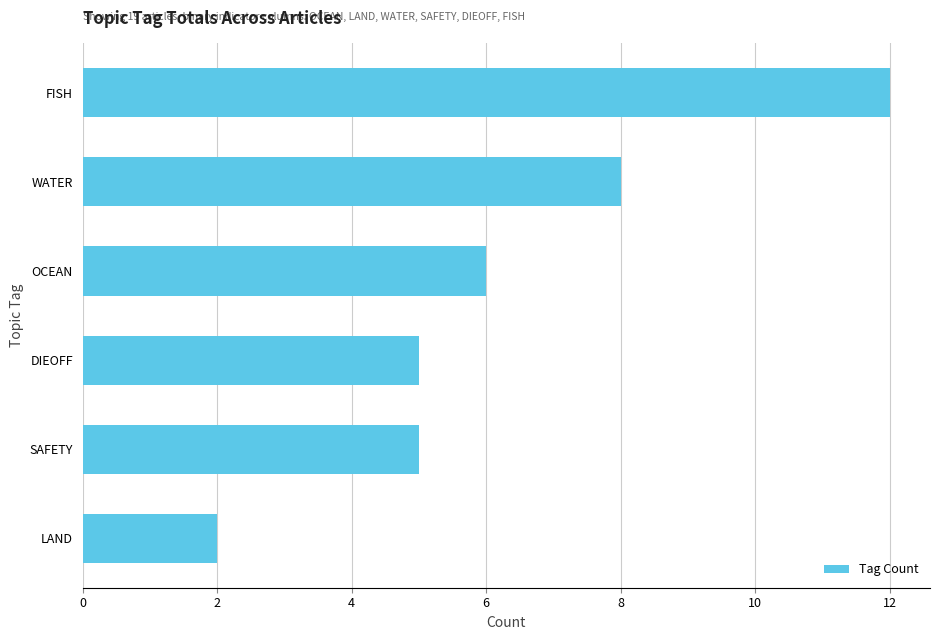

At which category does the chart reach its peak across all series?

FISH